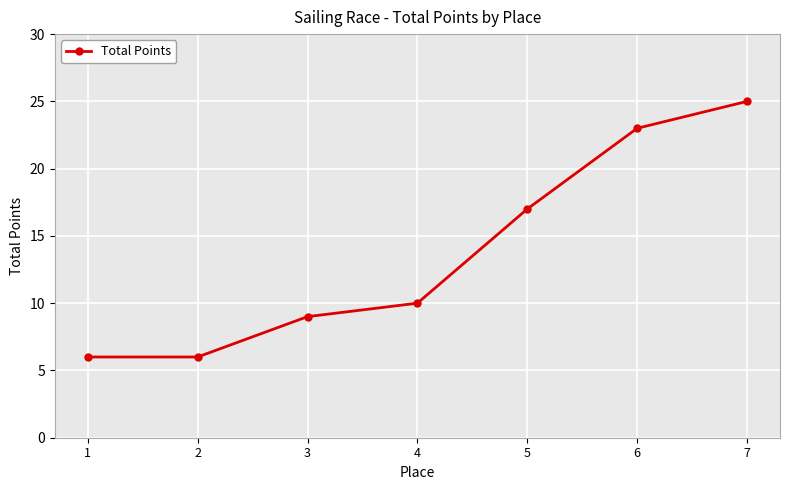

Where is the data nearest to the value 15?

5